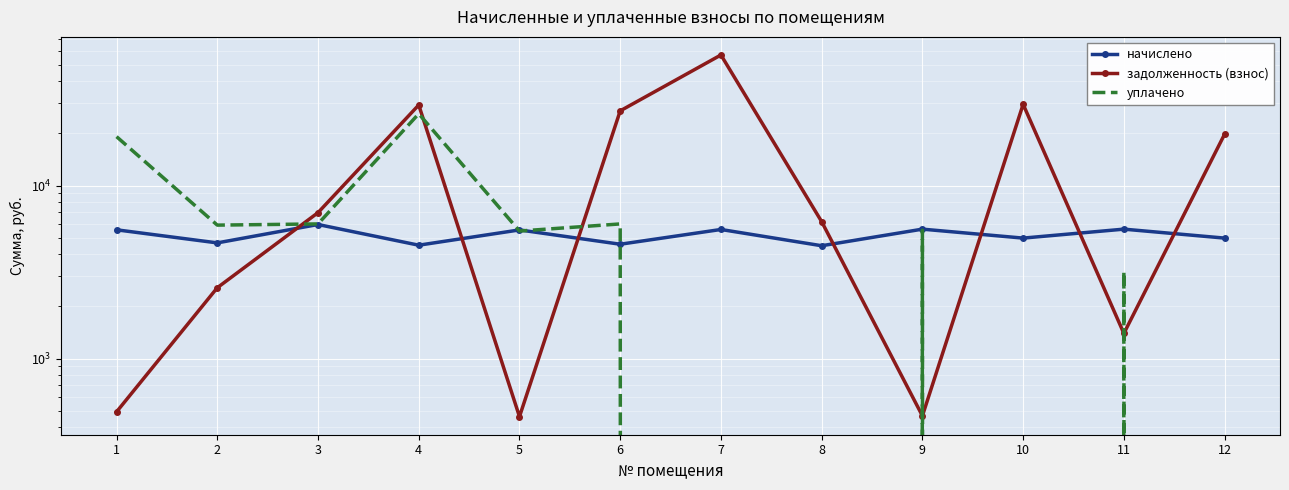

How many lines are shown in the chart?

3